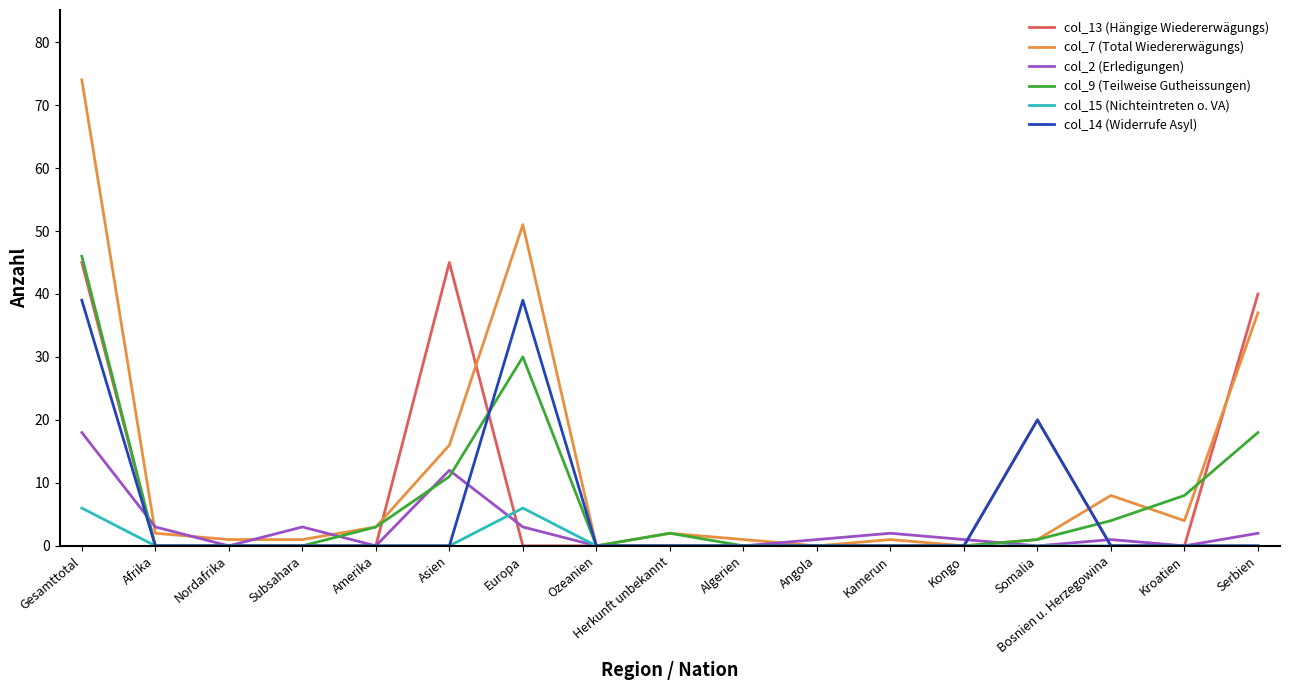

Between Gesamttotal and Europa, which series saw the biggest shift?

col_13 (Hängige Wiedererwägungs)